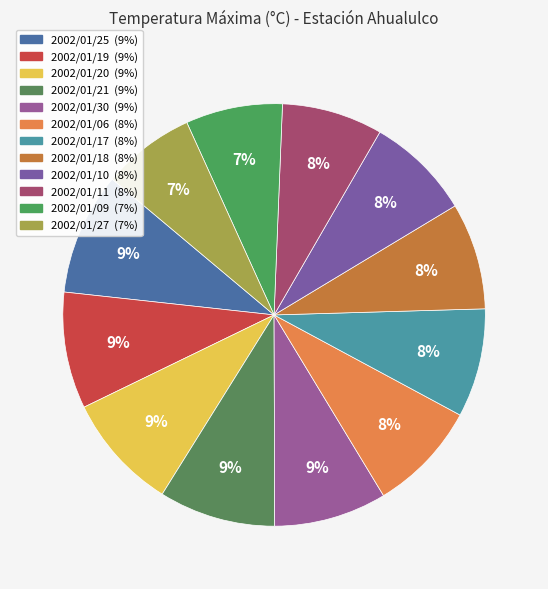

Approximately how many times larger is the value at 2002/01/25 compared to 2002/01/09?

1.3